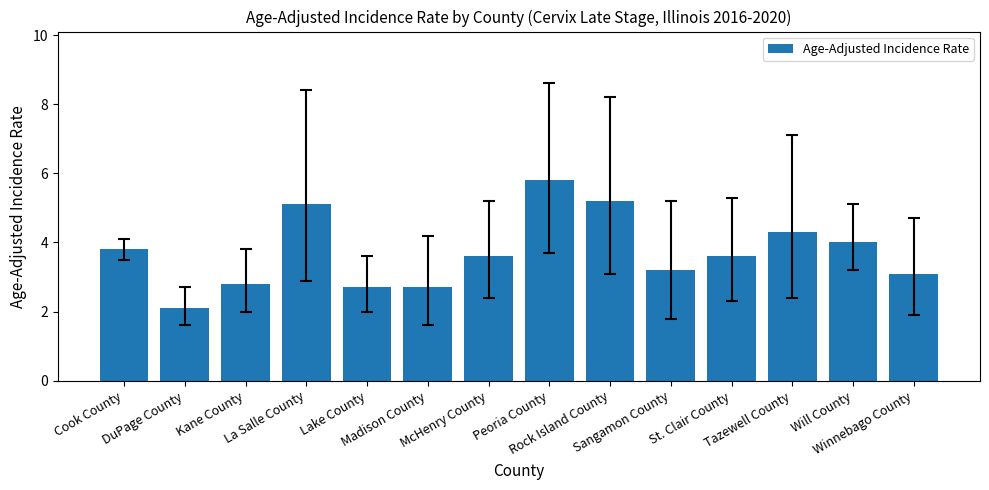

Reading left to right, transcribe all the data shown in this chart.

3.8	2.1	2.8	5.1	2.7	2.7	3.6	5.8	5.2	3.2	3.6	4.3	4.0	3.1